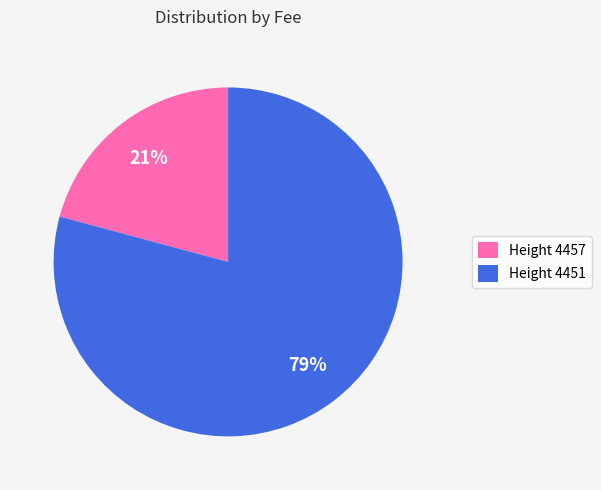

To the nearest percent, what is the combined percentage of Height 4451 and Height 4457?

100%